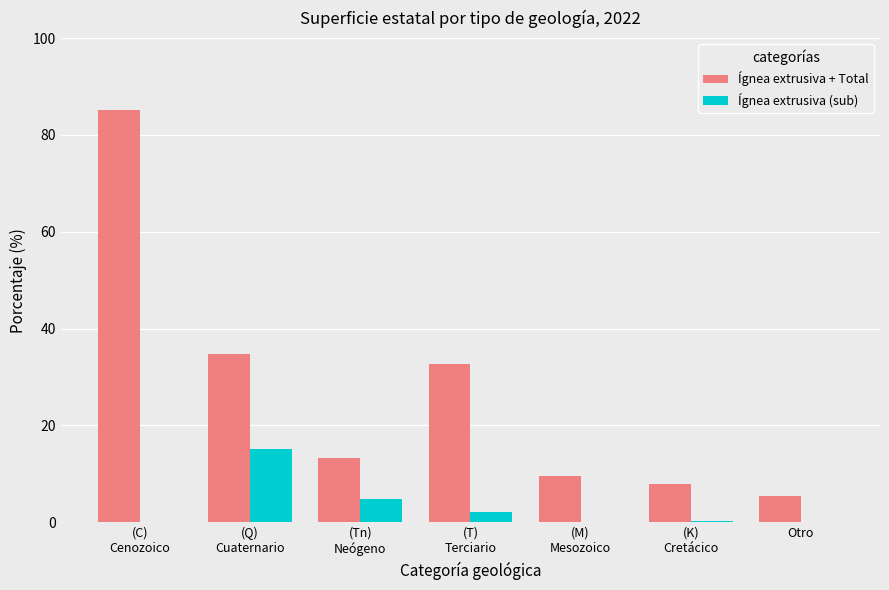

Is the value of Ígnea extrusiva + Total at (C)
Cenozoico greater than the value of Ígnea extrusiva (sub) at (K)
Cretácico?

Yes